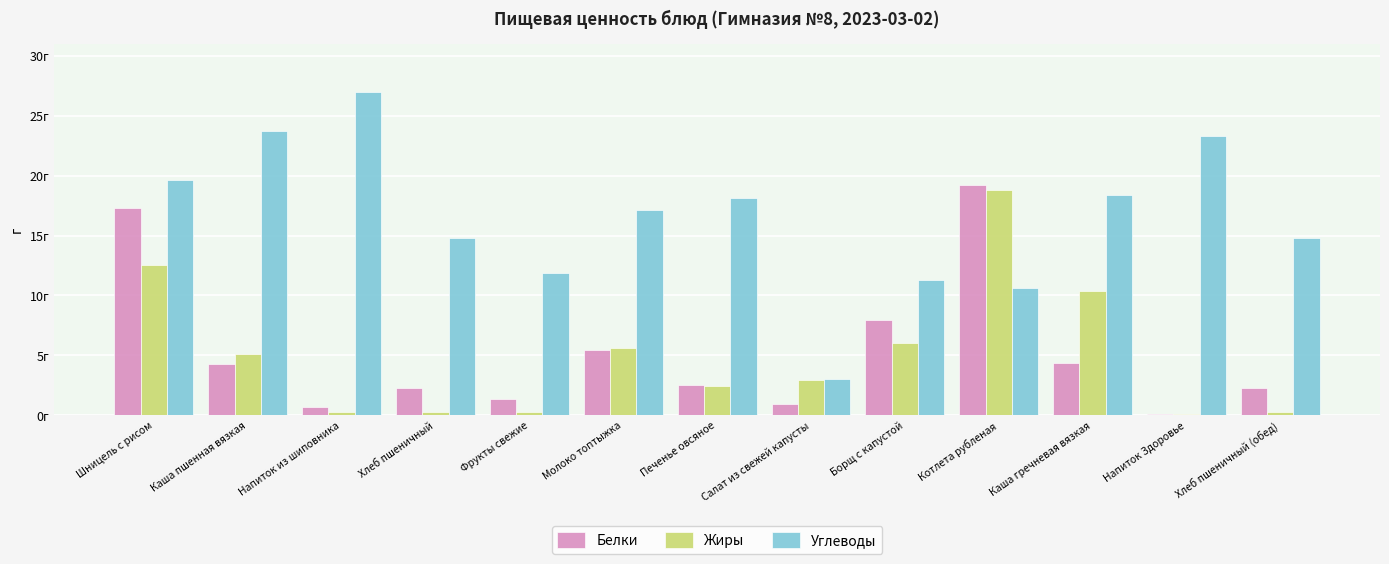

What are all the series names shown in the legend?

Белки, Жиры, Углеводы